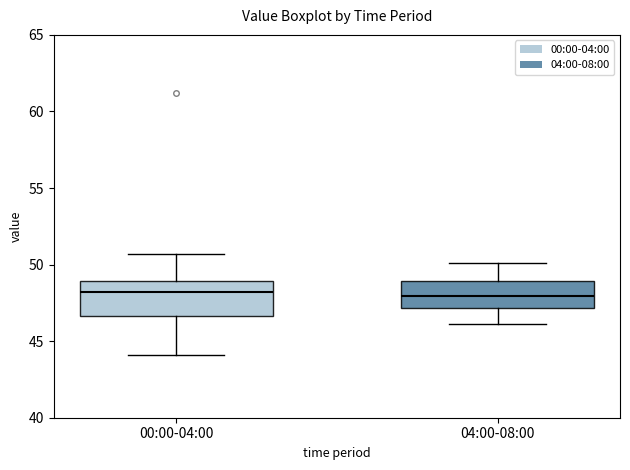

Where is the upper edge of the box for 00:00-04:00 on the y-axis? The values are not printed on the chart, so give them approximately, as read against the axis.

49.0